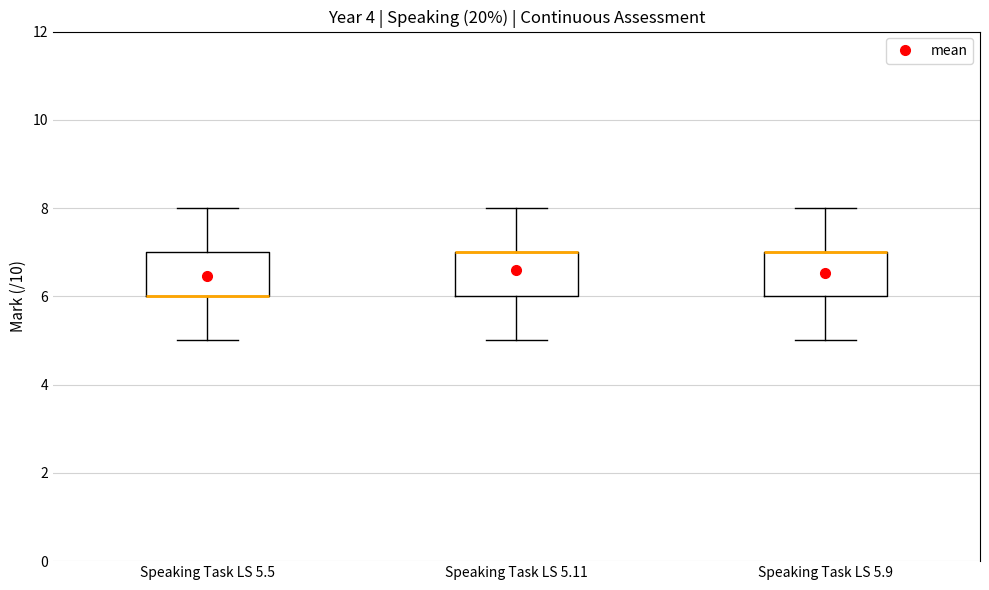

Reading left to right, read every box against the y-axis: the position of its median line, the range the box covers, and the ends of its whiskers. The values are not printed on the chart, so give them approximately, as read against the axis.

Speaking Task LS 5.5: median 6 (drawn on the box's lower edge), box 6 to 7, whiskers 5 to 8
Speaking Task LS 5.11: median 7 (drawn on the box's upper edge), box 6 to 7, whiskers 5 to 8
Speaking Task LS 5.9: median 7 (drawn on the box's upper edge), box 6 to 7, whiskers 5 to 8